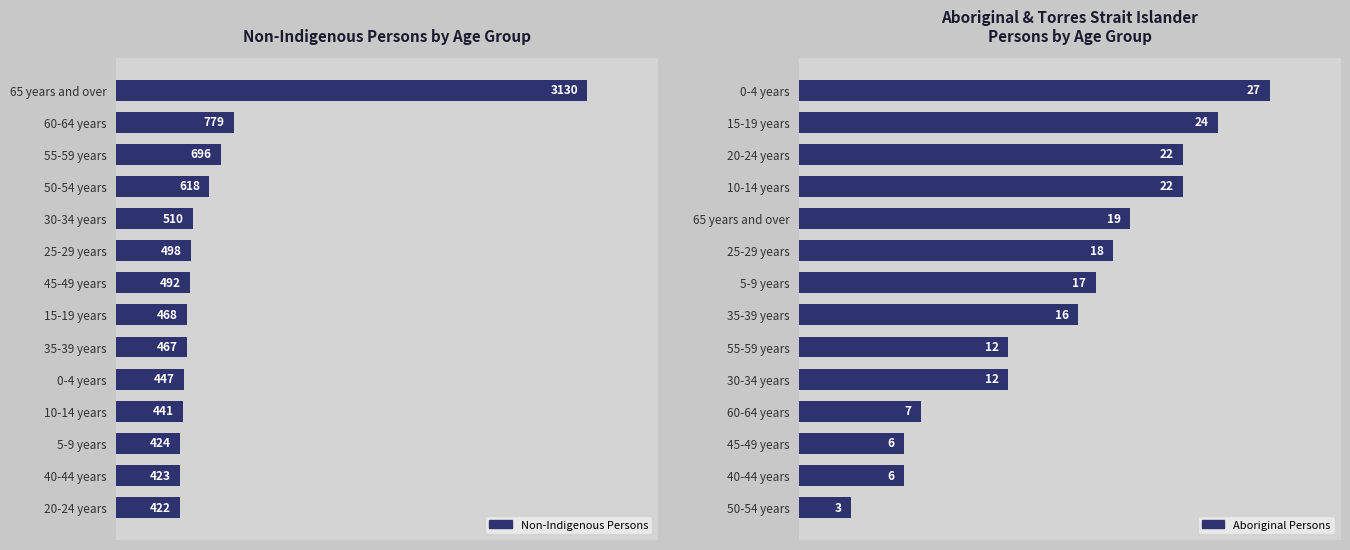

The Aboriginal & Torres Strait Islander
Persons by Age Group series shows 12 at 25-29 years. True or false?

False